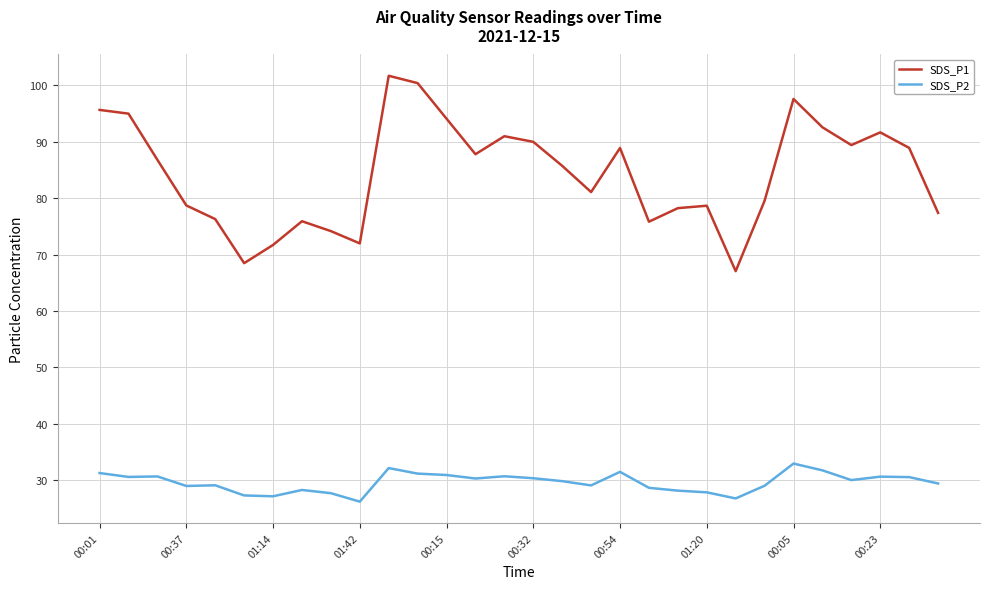

Which series has the largest total across all categories?

SDS_P1